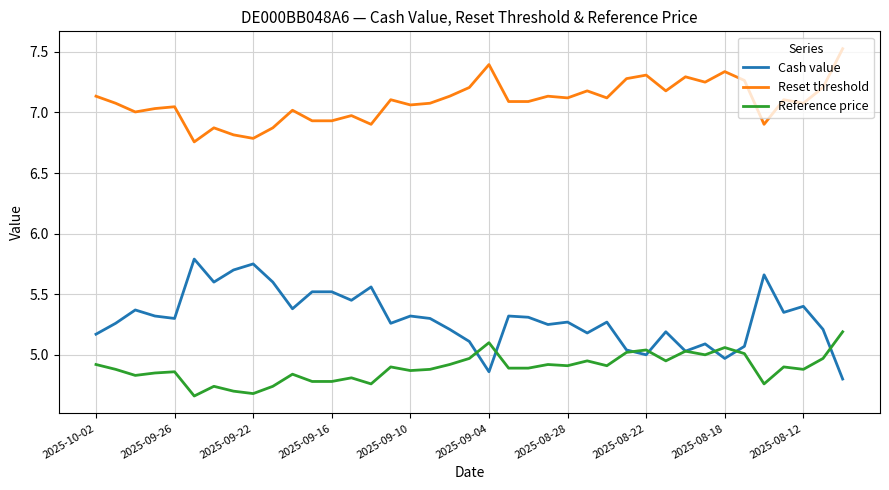

Which series has the largest total across all categories?

Reset threshold